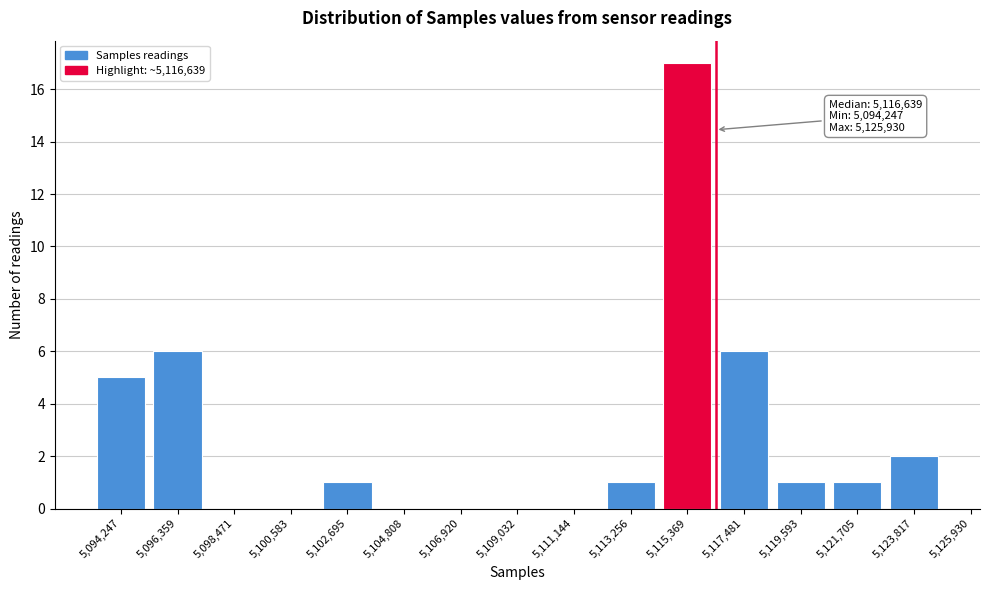

Reading left to right, list all the values displayed in this chart.

5,094,247=5	5,096,359=6	5,098,471=0	5,100,583=0	5,102,695=1	5,104,808=0	5,106,920=0	5,109,032=0	5,111,144=0	5,113,256=1	5,115,369=17	5,117,481=6	5,119,593=1	5,121,705=1	5,123,817=2